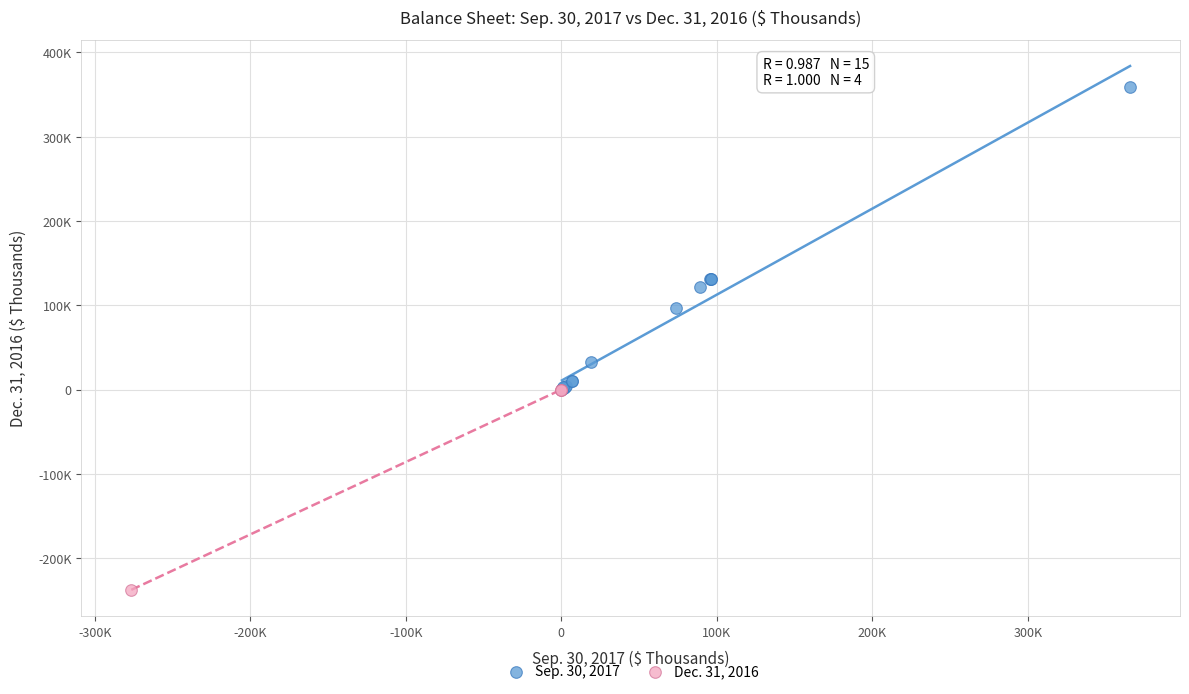

What are all the series names shown in the legend?

Sep. 30, 2017, Dec. 31, 2016